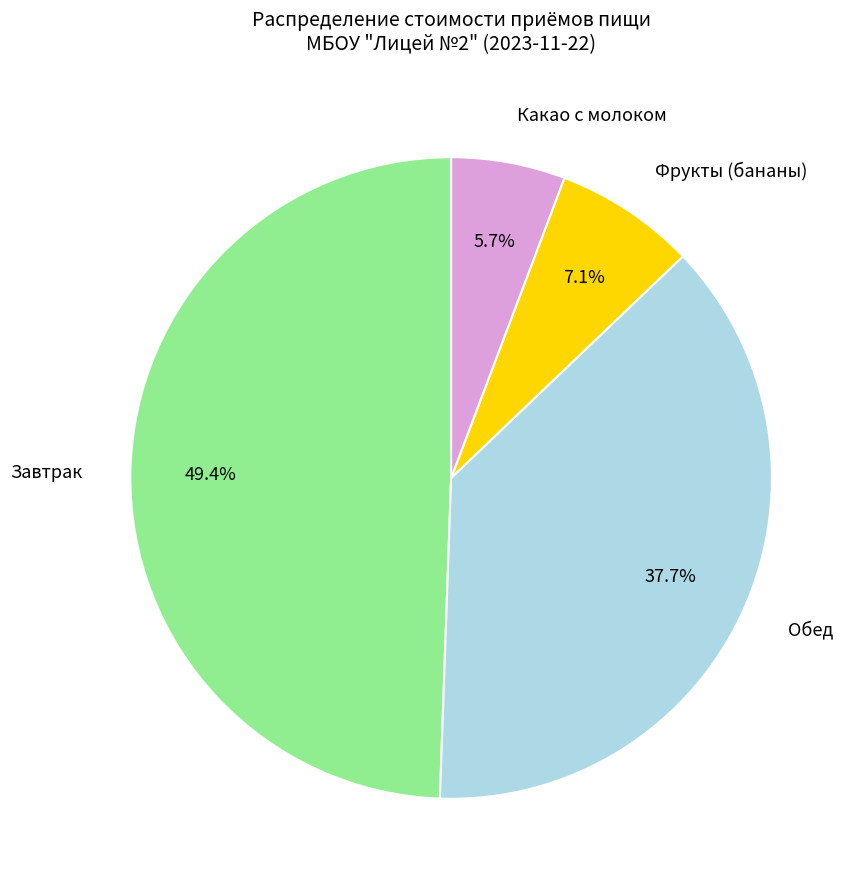

What portion of the pie excludes Завтрак?

50.6%